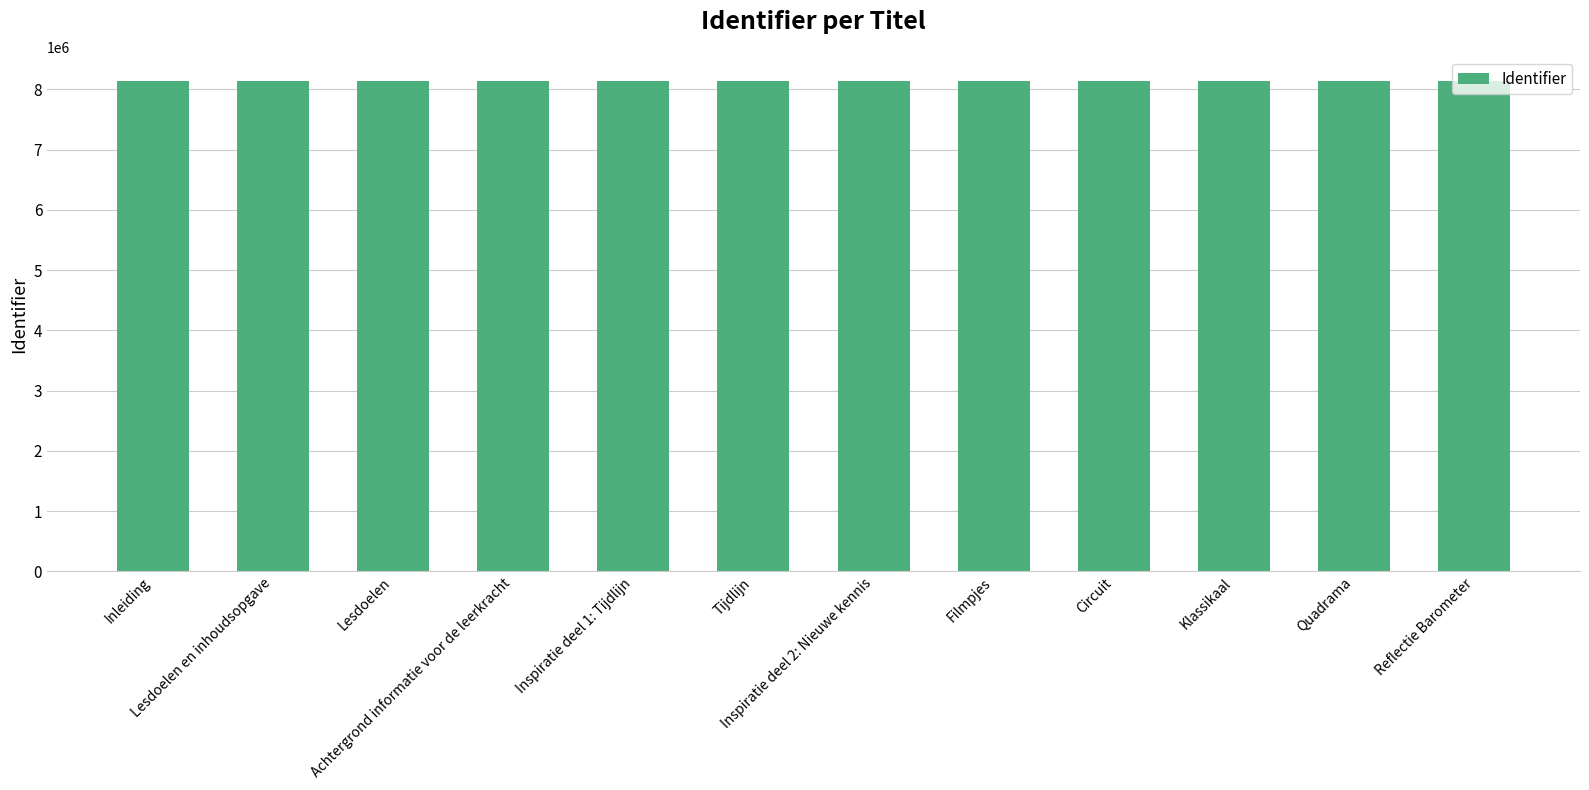

What is the minimum value shown in the chart?

8135531